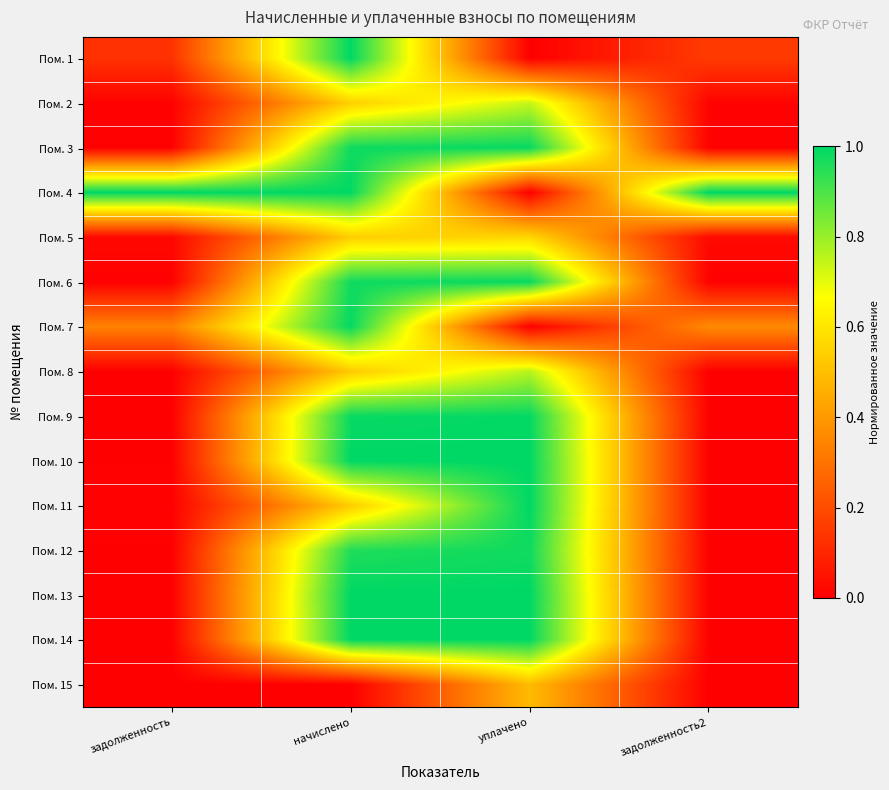

Reading right to left, transcribe all the data shown in this chart.

Пом. 1: задолженность2=0.2	уплачено=0.0	начислено=1.0	задолженность=0.1
Пом. 2: задолженность2=0.0	уплачено=0.7	начислено=0.5	задолженность=0.0
Пом. 3: задолженность2=0.0	уплачено=1.0	начислено=1.0	задолженность=0.0
Пом. 4: задолженность2=1.0	уплачено=0.0	начислено=1.0	задолженность=1.0
Пом. 5: задолженность2=0.0	уплачено=0.6	начислено=0.5	задолженность=0.0
Пом. 6: задолженность2=0.0	уплачено=1.0	начислено=1.0	задолженность=0.0
Пом. 7: задолженность2=0.4	уплачено=0.0	начислено=1.0	задолженность=0.3
Пом. 8: задолженность2=0.0	уплачено=0.8	начислено=0.5	задолженность=0.0
Пом. 9: задолженность2=0.0	уплачено=1.0	начислено=1.0	задолженность=0.0
Пом. 10: задолженность2=0.0	уплачено=1.0	начислено=1.0	задолженность=0.0
Пом. 11: задолженность2=0.0	уплачено=1.0	начислено=0.5	задолженность=0.0
Пом. 12: задолженность2=0.0	уплачено=1.0	начислено=1.0	задолженность=0.0
Пом. 13: задолженность2=0.0	уплачено=1.0	начислено=1.0	задолженность=0.0
Пом. 14: задолженность2=0.0	уплачено=1.0	начислено=1.0	задолженность=0.0
Пом. 15: задолженность2=0.0	уплачено=0.5	начислено=0.0	задолженность=0.0